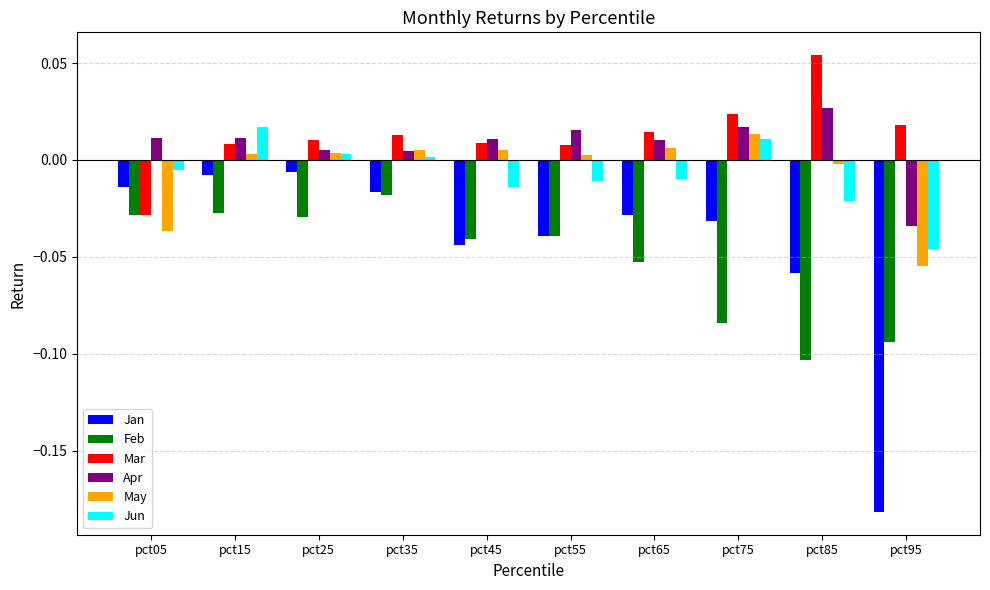

How many bars are there in total?

60